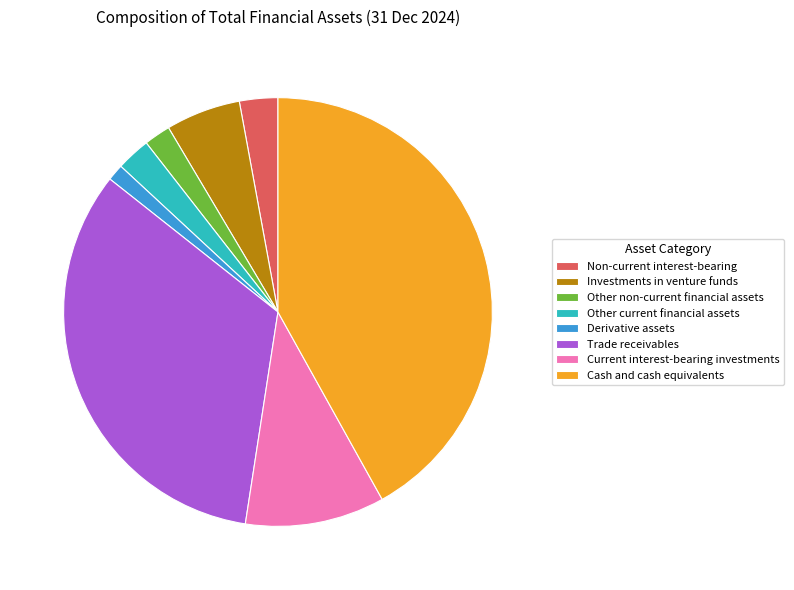

The Other non-current financial assets slice represents 2% of the pie. True or false?

True